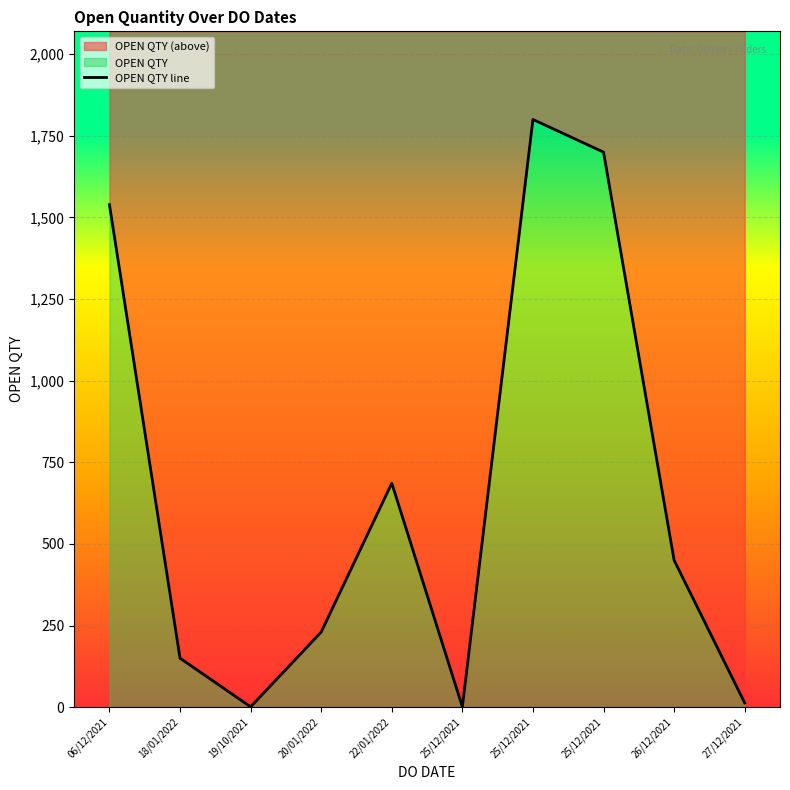

What is the label of the 3rd point from the left?

19/10/2021